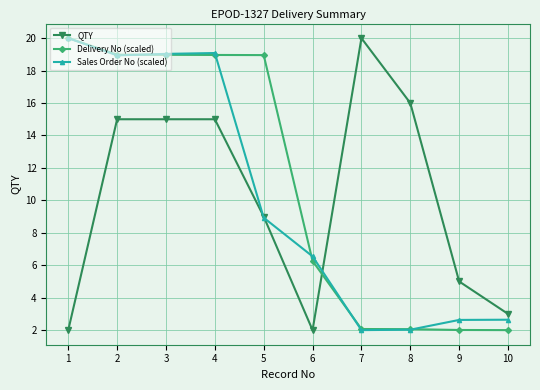

What is the sum of the Delivery No (scaled) values at 9 and 10?

4.0